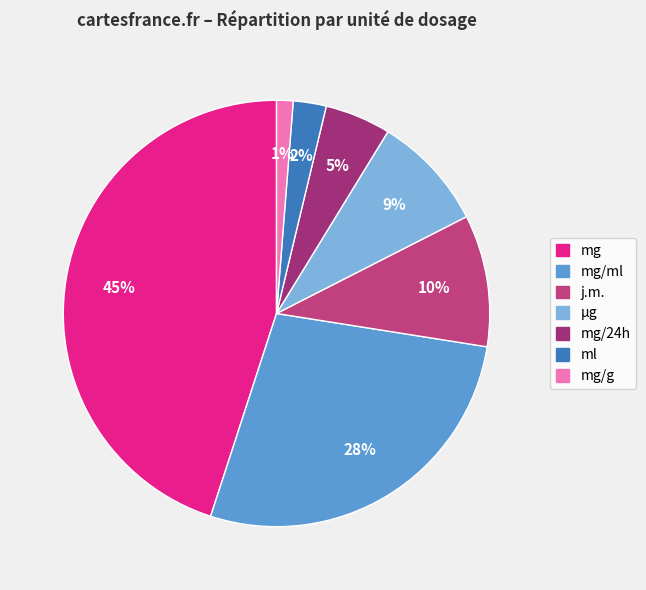

Which slice is the largest?

mg